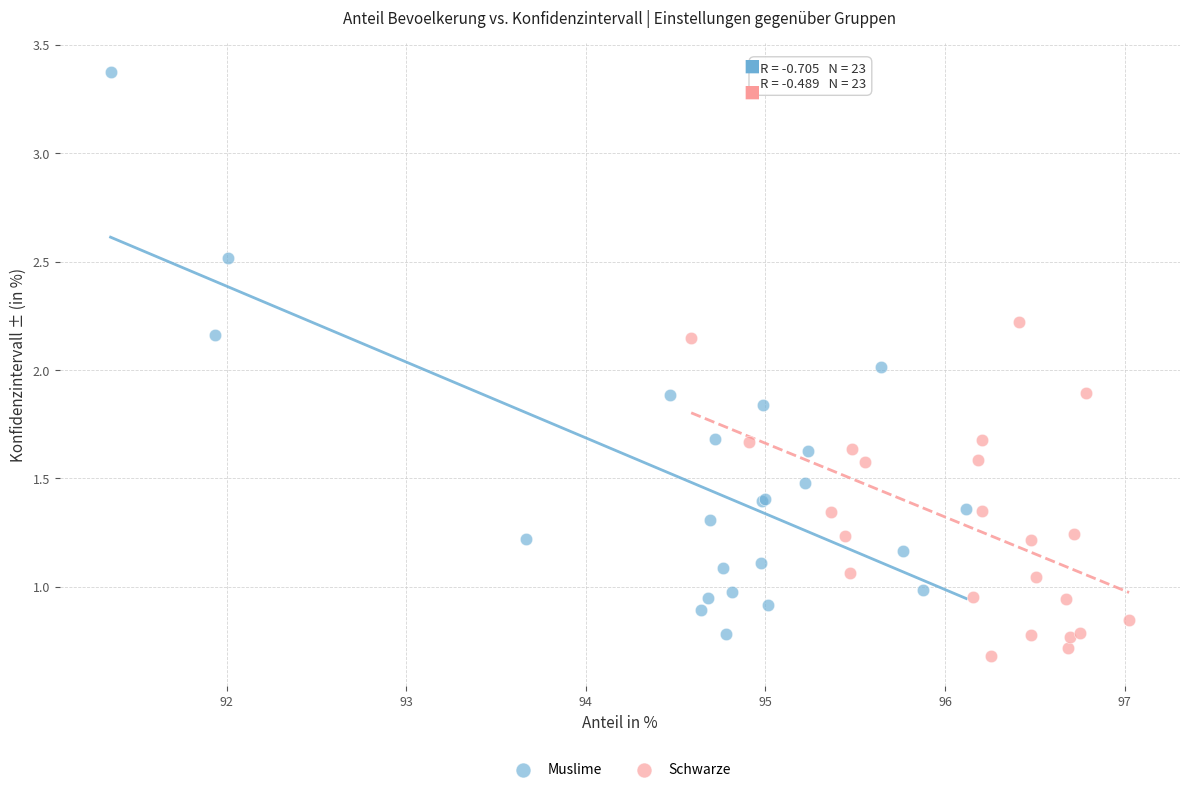

Which series has the widest spread of Y values?

Muslime